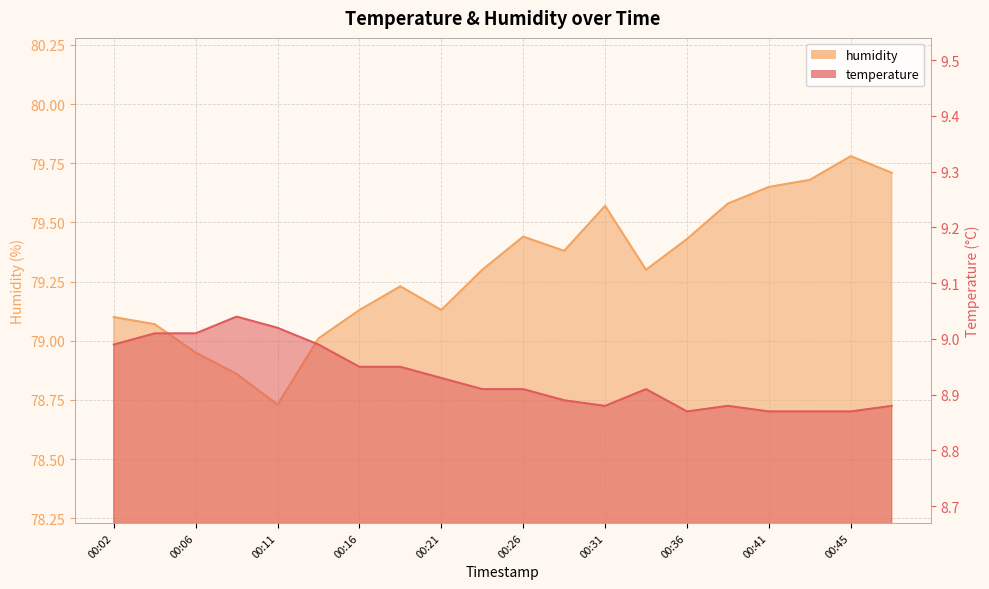

At which category is the sum across all series the highest?

00:45